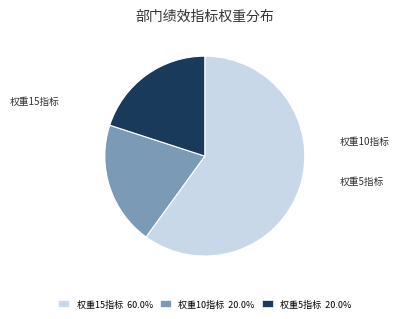

Is there a majority slice in this chart?

Yes